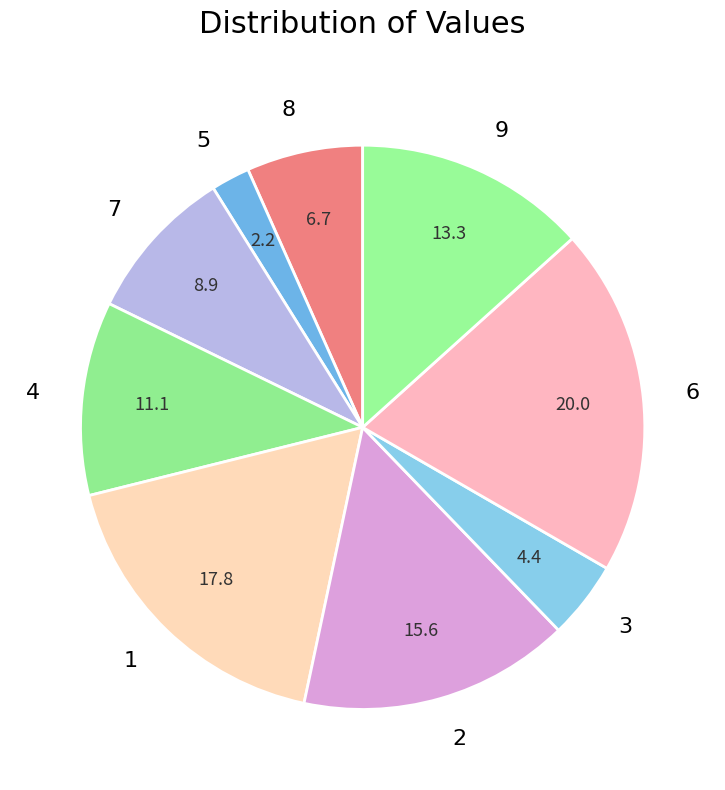

Which has a higher value, 5 or 3?

3